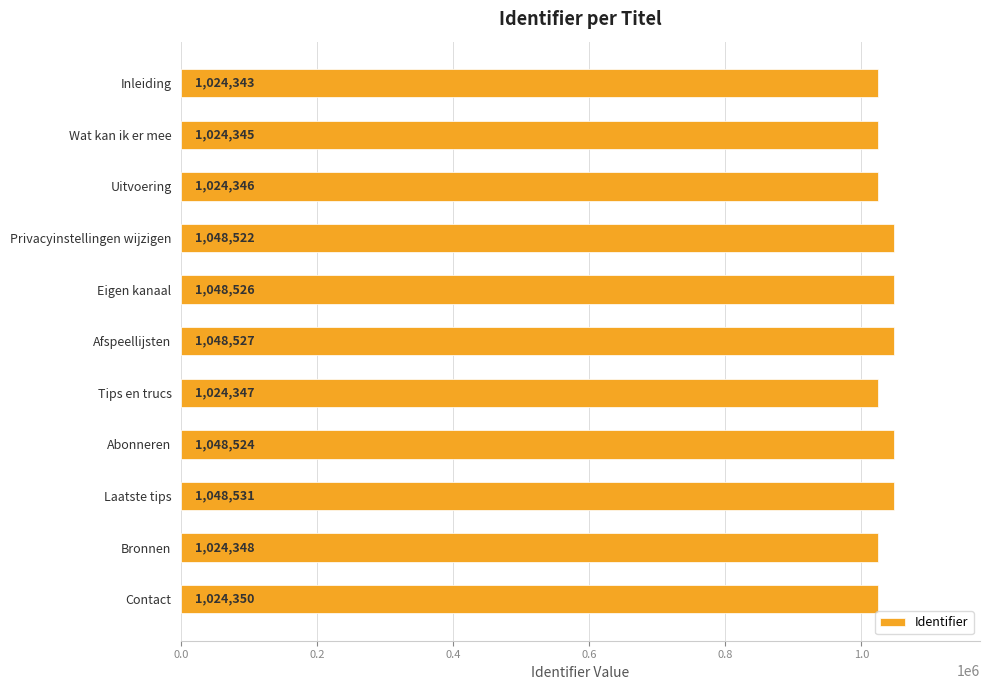

At which label is the value closest to 1036437?

Privacyinstellingen wijzigen